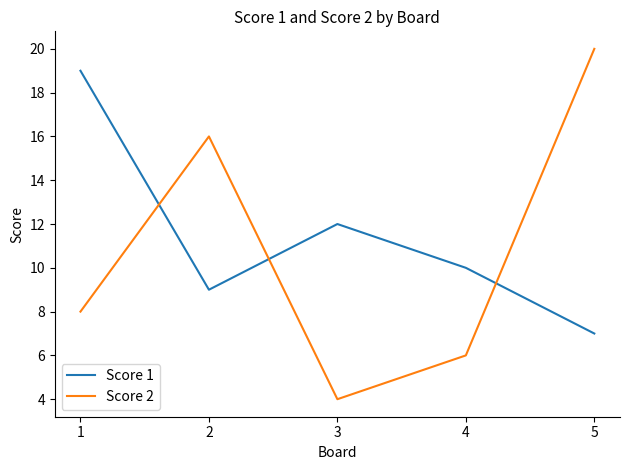

How many lines are shown in the chart?

2